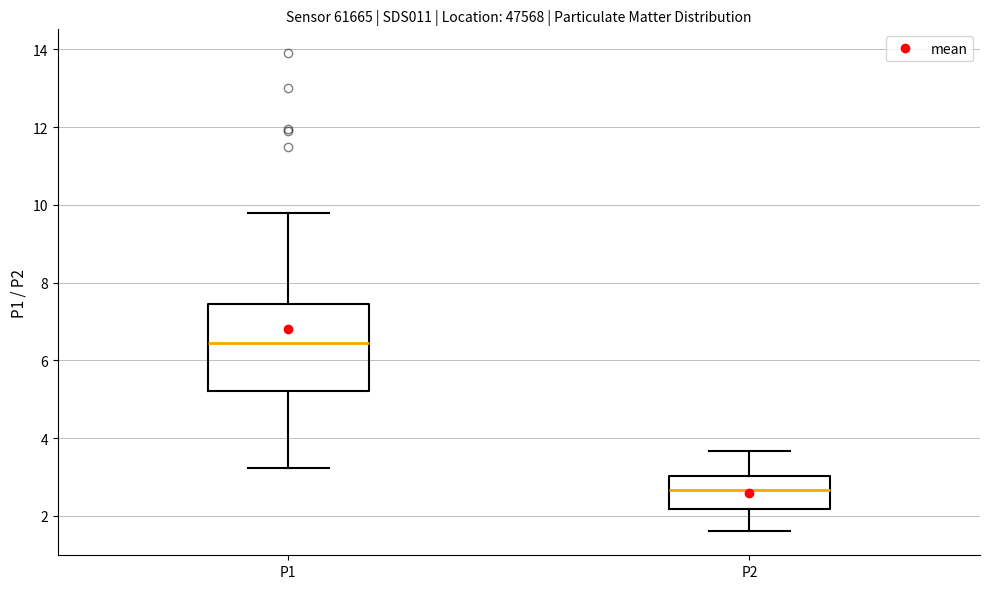

Which box has the highest median line?

P1